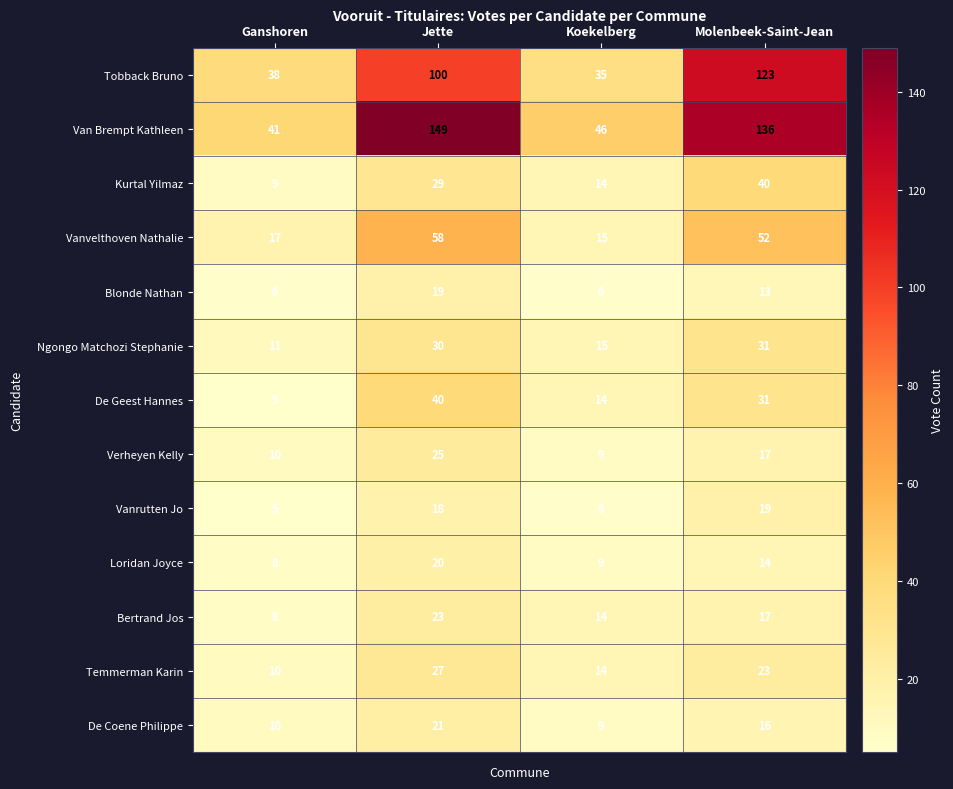

Which series changed the most between Jette and Koekelberg?

Van Brempt Kathleen